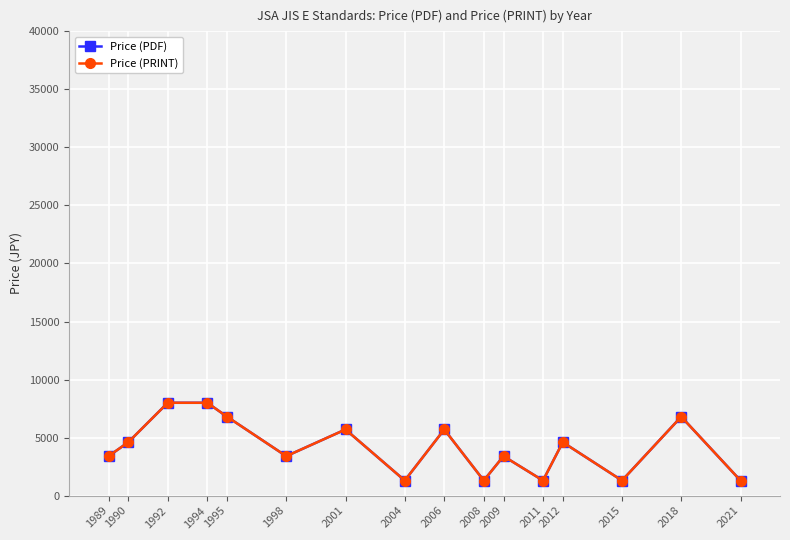

Is this an area chart (filled region under the line)?

No